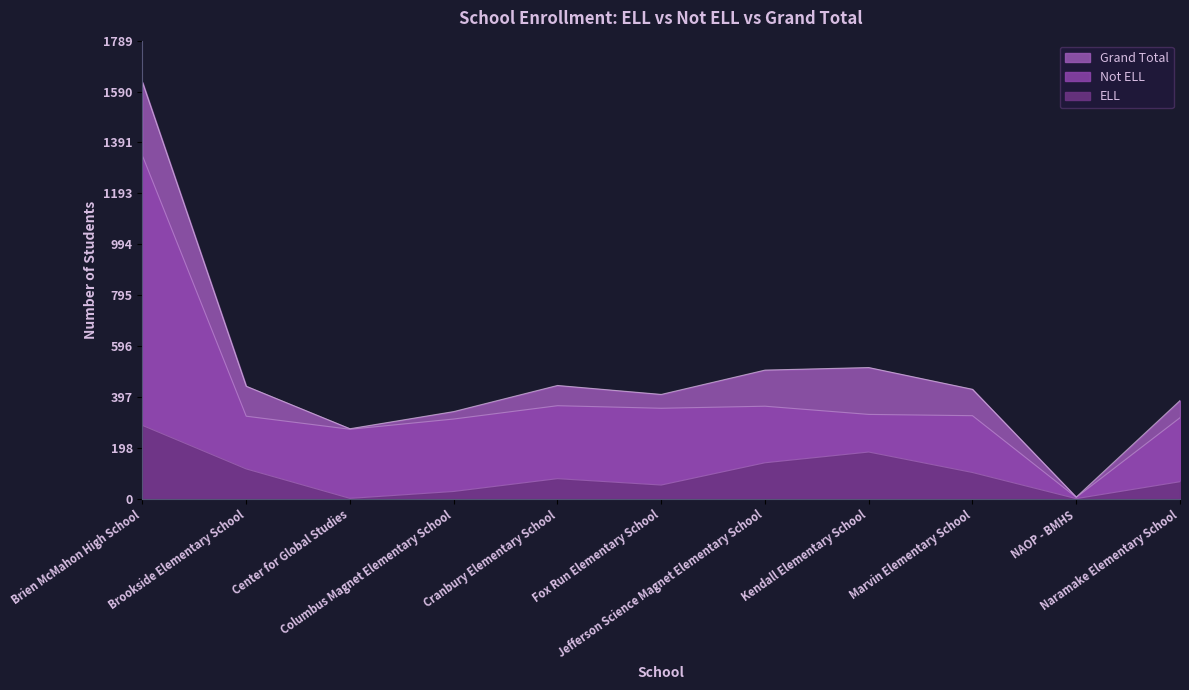

At how many categories does at least one series exceed 494?

3